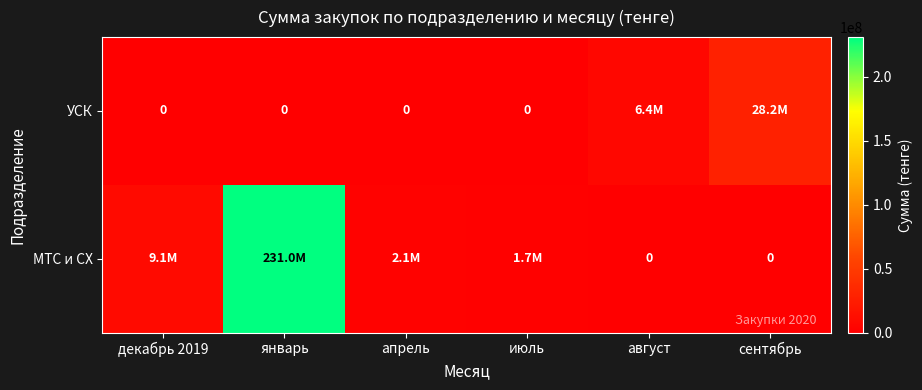

What is the total value across all series at август?

6357550